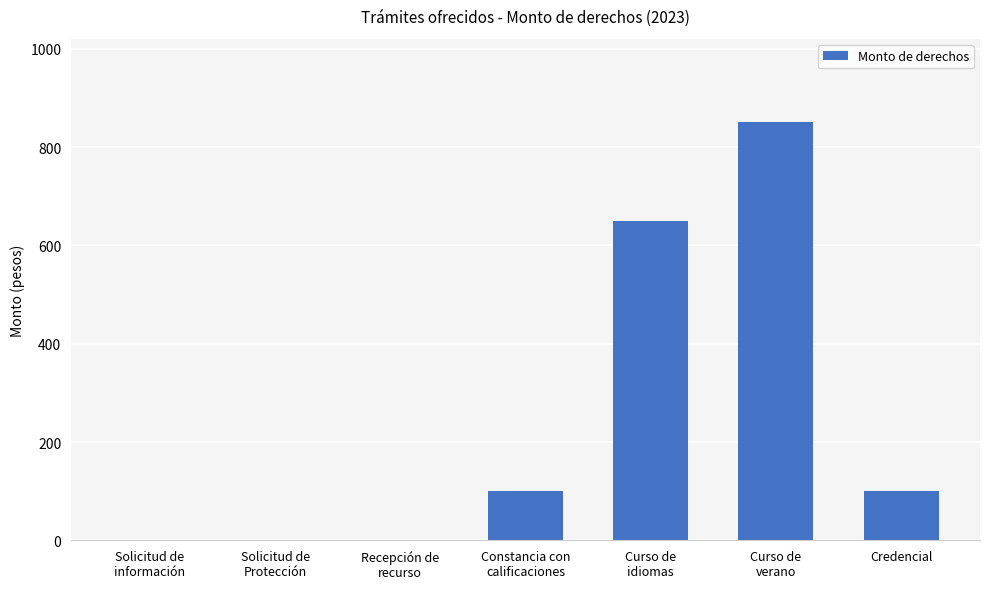

Where is the data nearest to the value 425?

Curso de
idiomas